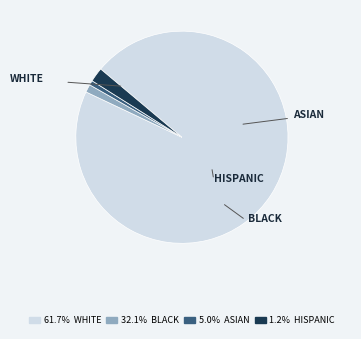

The WHITE slice represents 85% of the pie. True or false?

False